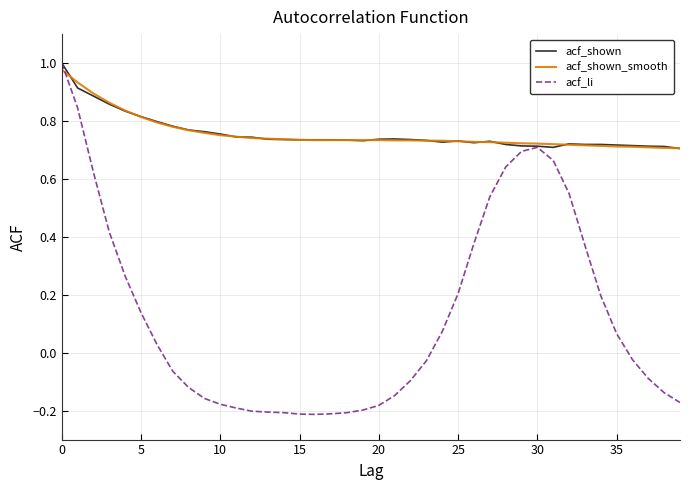

Which series has the largest range (max minus min)?

acf_li